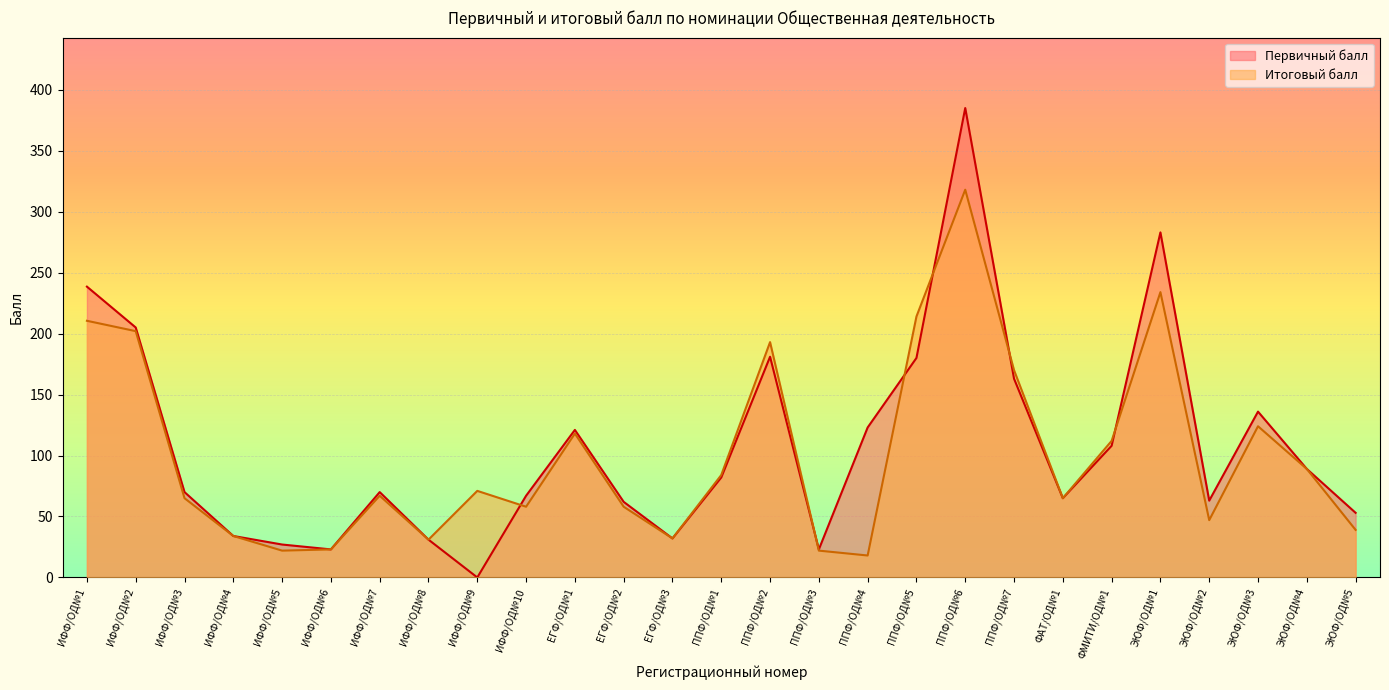

What is the greatest value displayed?

385.0